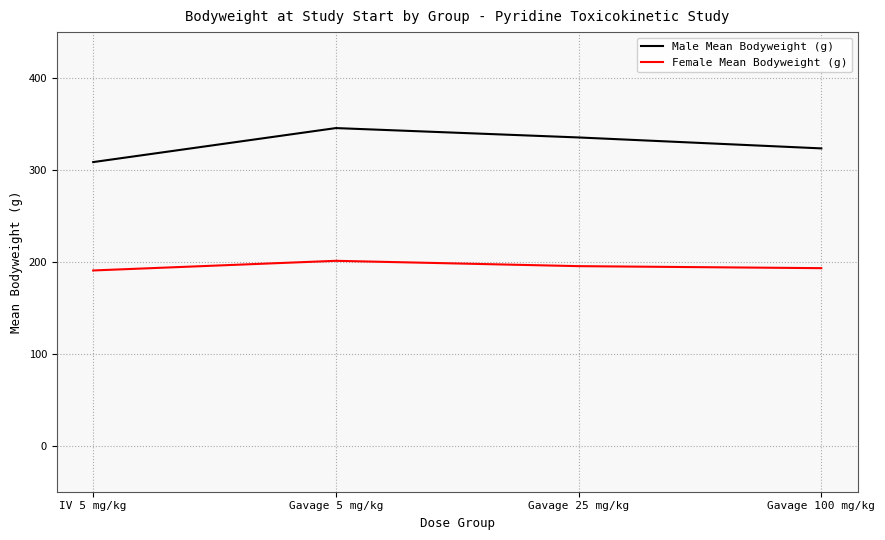

Is the value of Female Mean Bodyweight (g) at Gavage 25 mg/kg greater than the value of Male Mean Bodyweight (g) at Gavage 25 mg/kg?

No